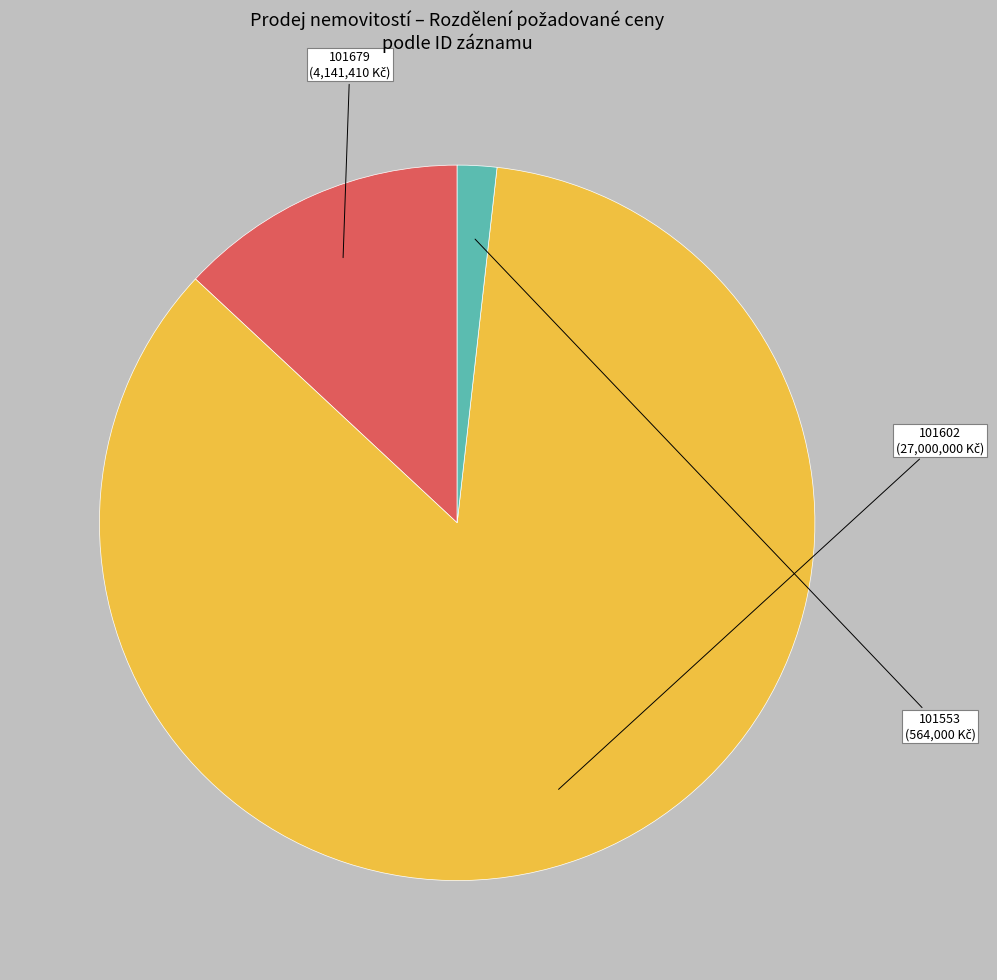

Rank the categories by value from lowest to highest.

101553, 101679, 101602